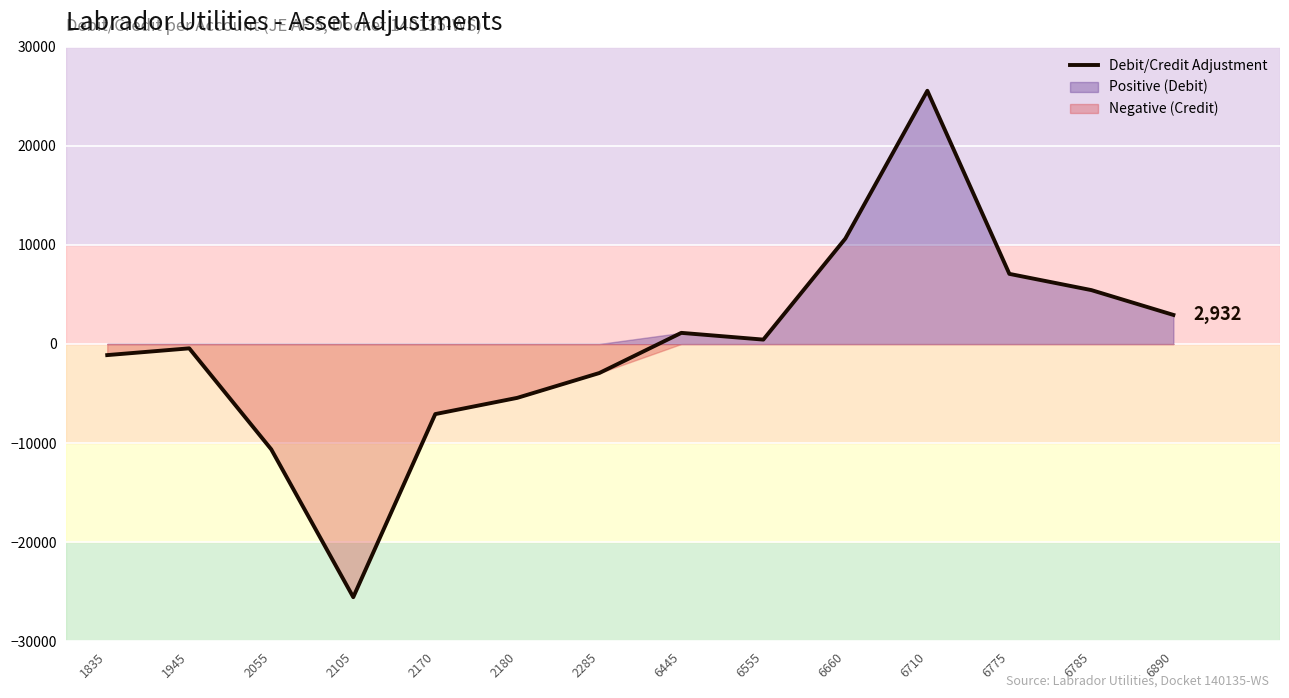

Read the value at 6710, to the nearest 10.

25550